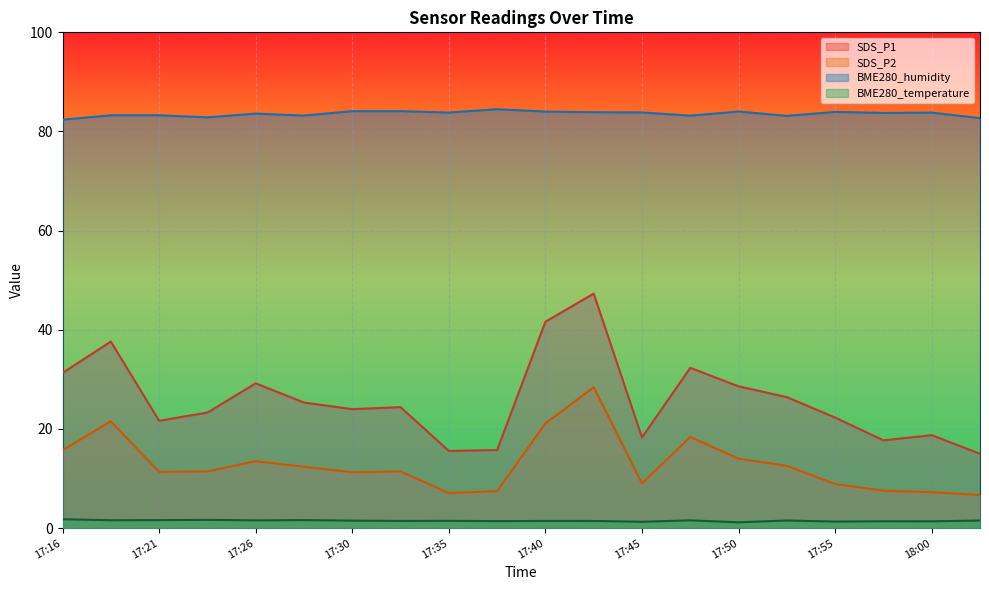

True or false: BME280_temperature and BME280_humidity cross at least once.

False